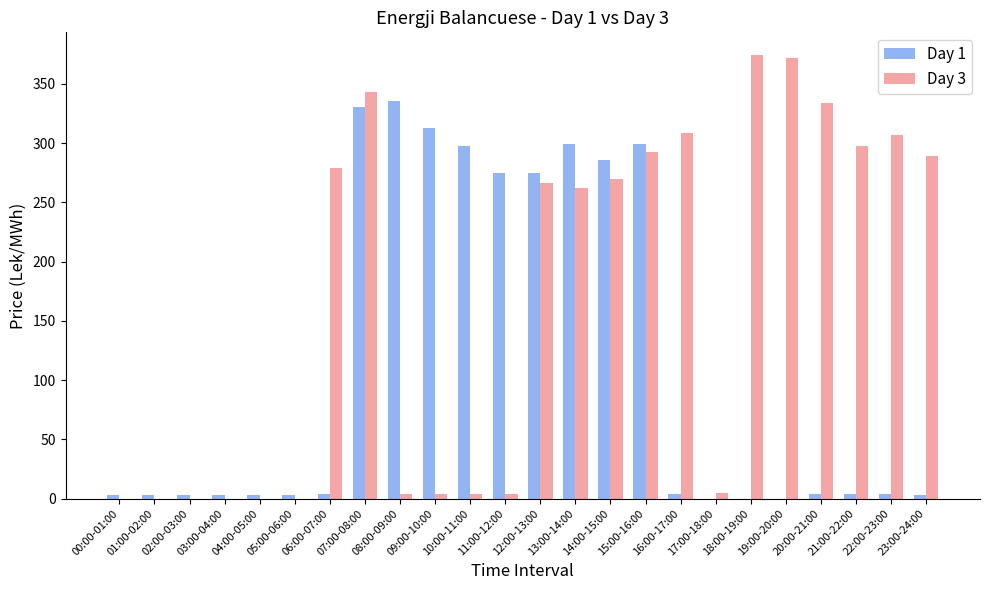

How many series are shown in this chart?

2